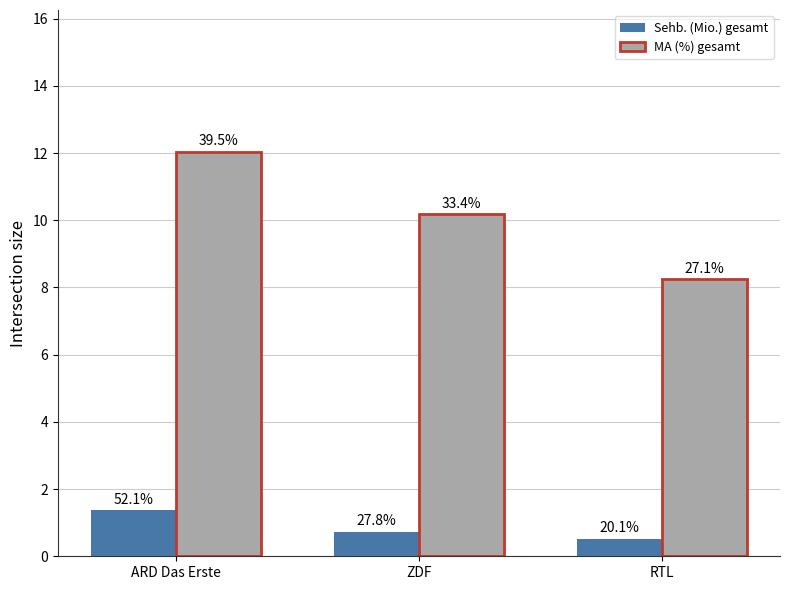

Are the bars horizontal?

No